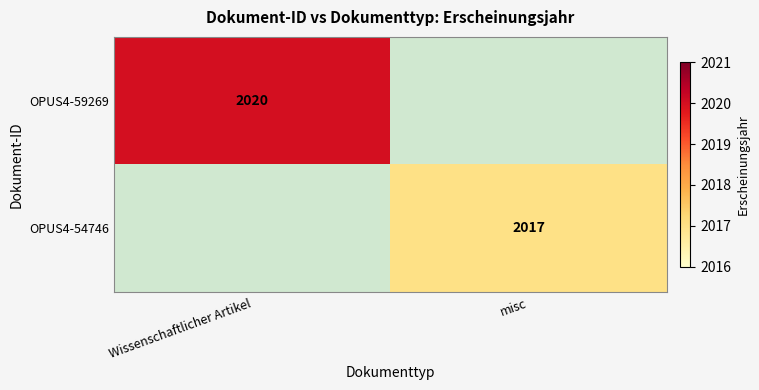

At how many categories does at least one series exceed 1068?

2